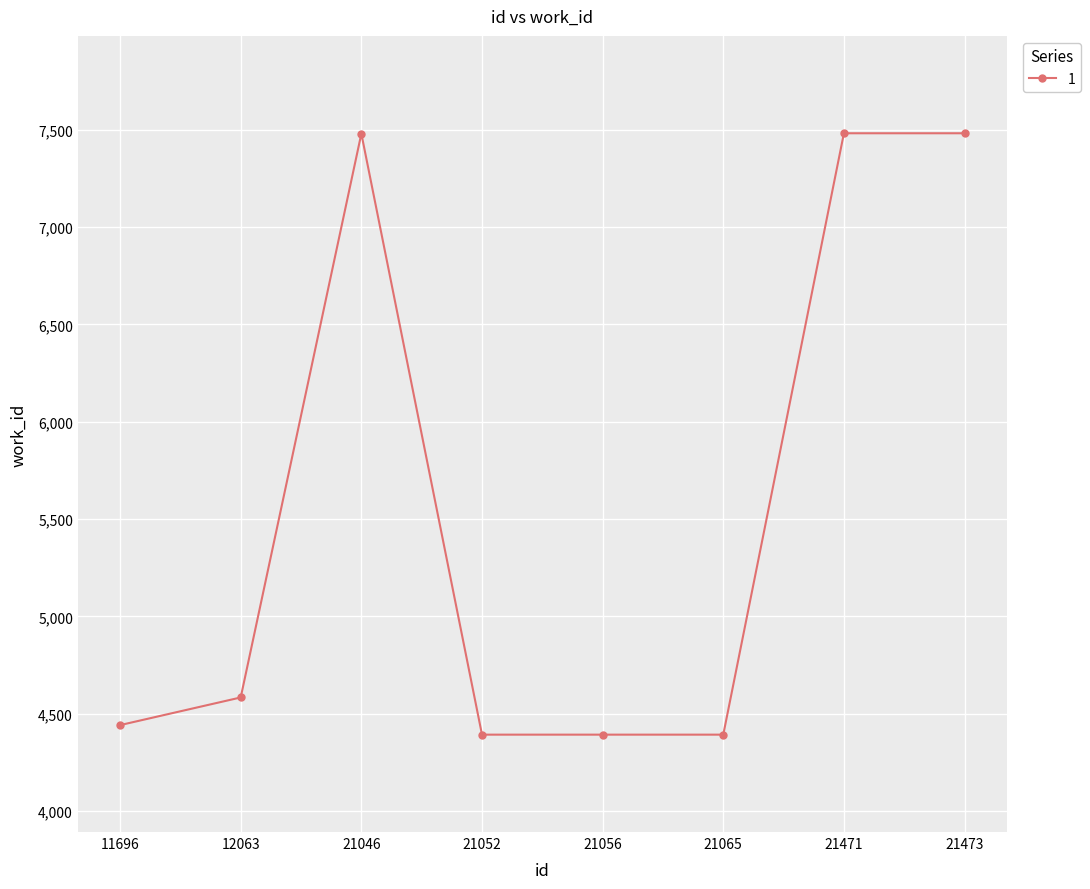

The value at 12063 is 1840. True or false?

False